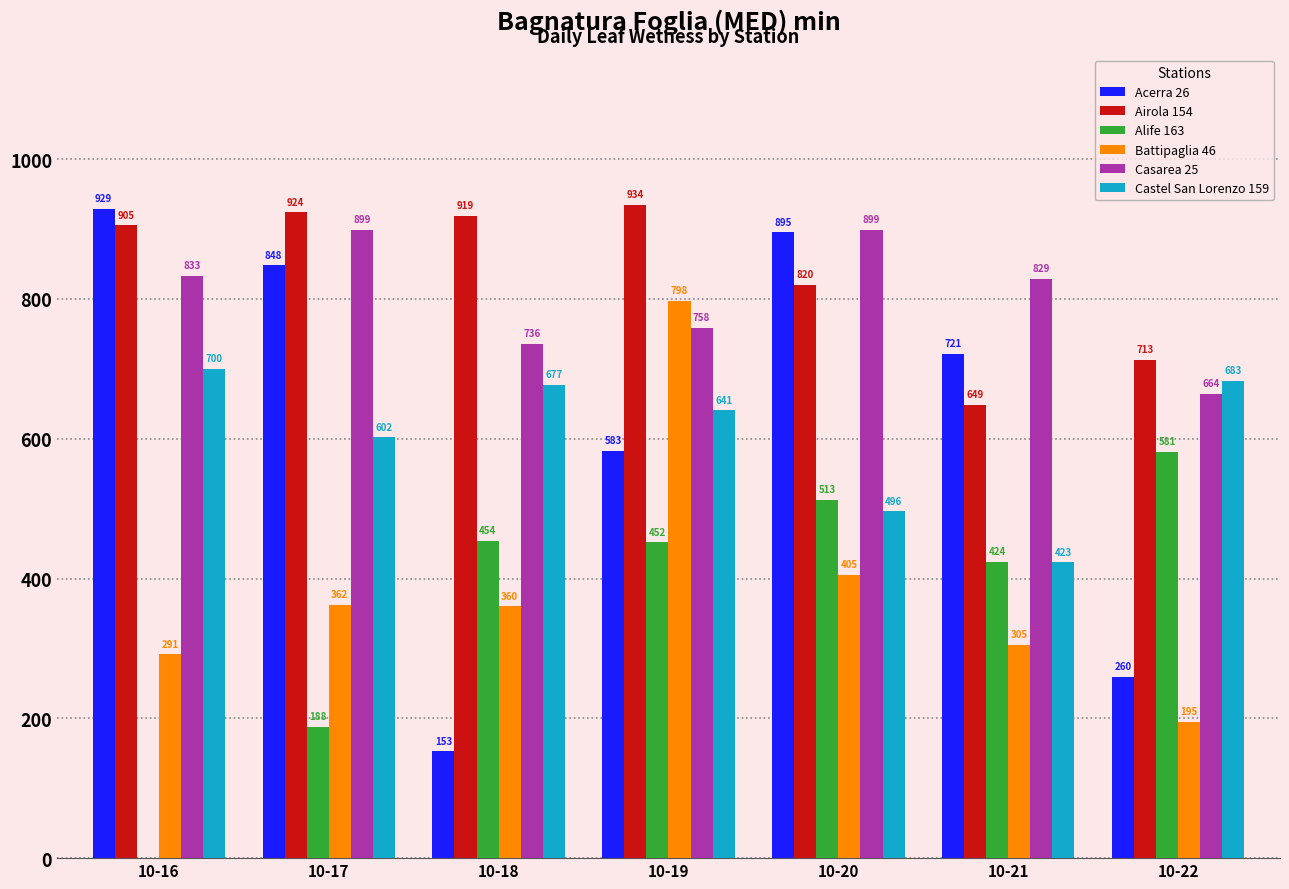

Between 10-17 and 10-19, which series saw the biggest shift?

Battipaglia 46